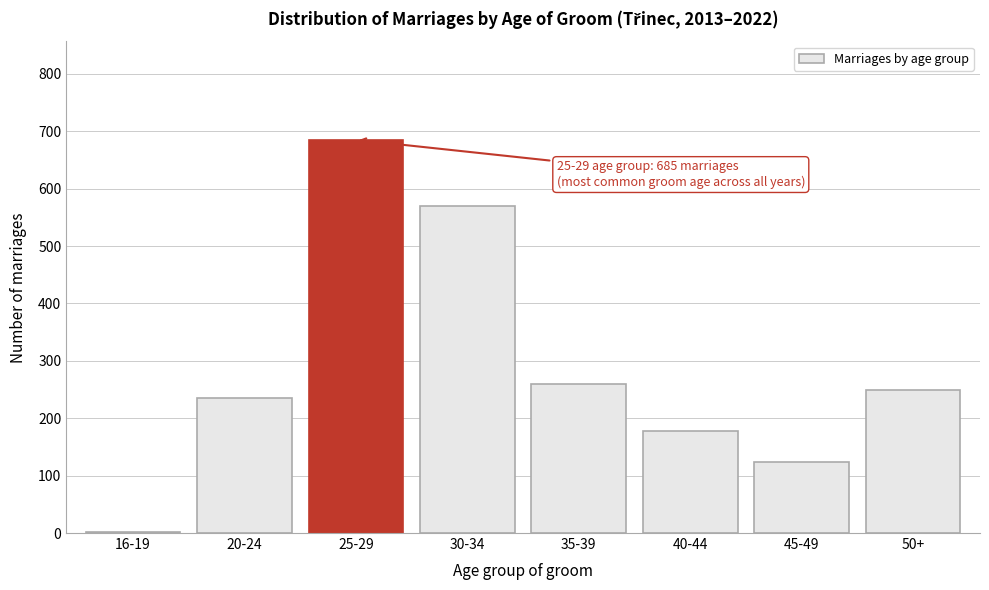

Reading right to left, transcribe all the data shown in this chart.

50+=249	45-49=123	40-44=177	35-39=259	30-34=570	25-29=685	20-24=235	16-19=2